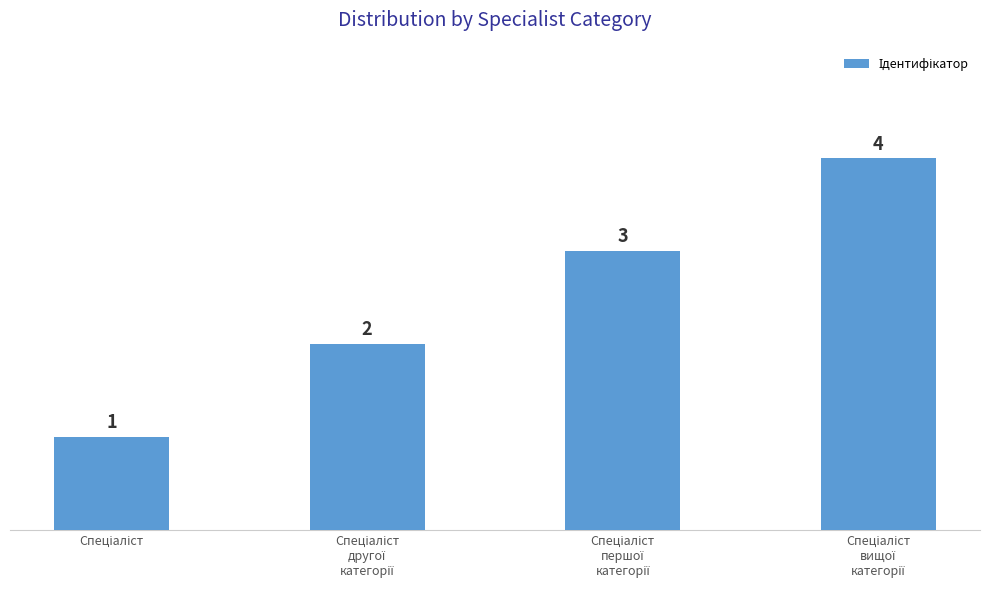

What is the sum of all values?

10